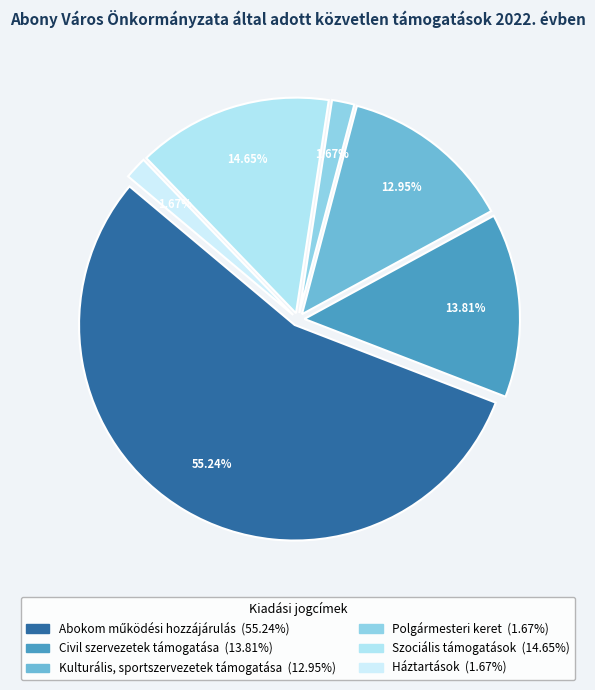

How many slices are in this pie chart?

6